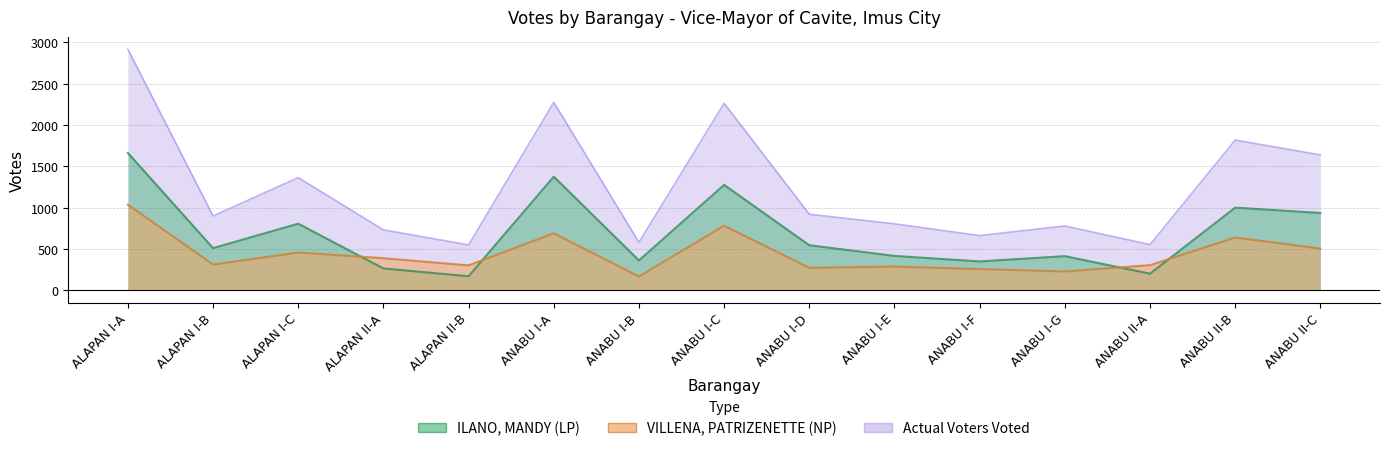

Which series has the largest total across all categories?

Actual Voters Voted